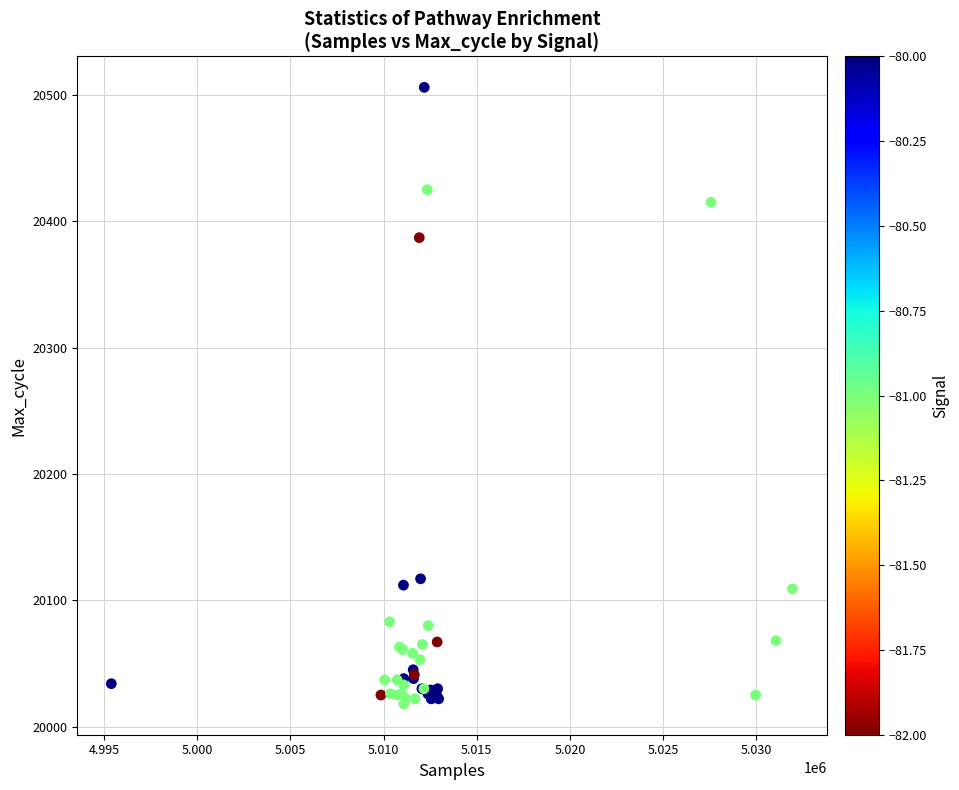

What Y value in the scatter plot is closest to 20262?

20387